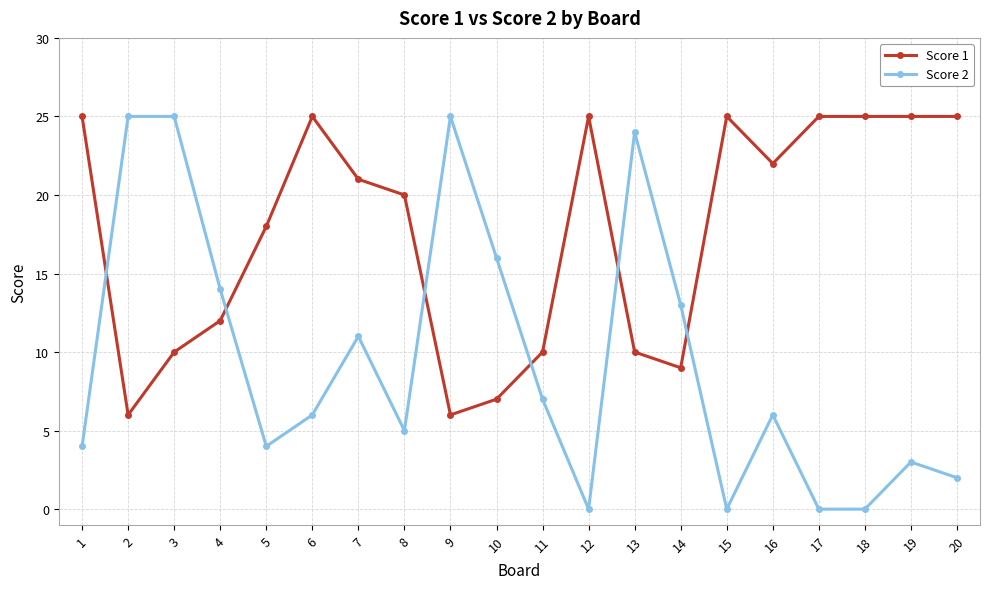

What is the total value across all series at 4?

26